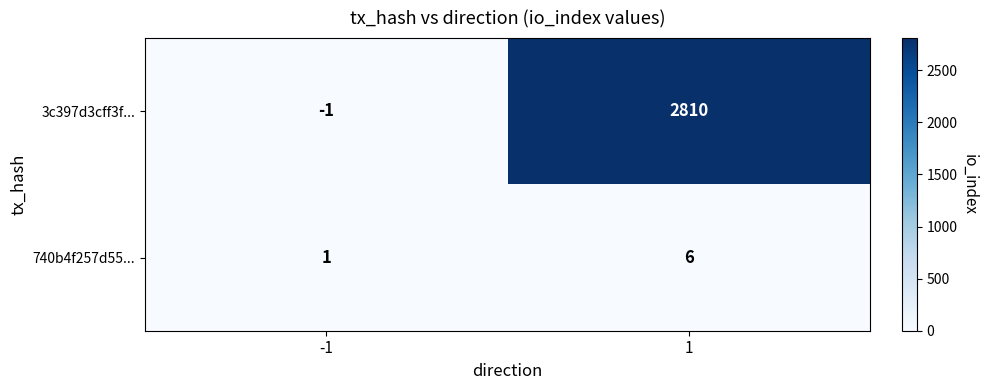

Which series has the largest range (max minus min)?

3c397d3cff3f...